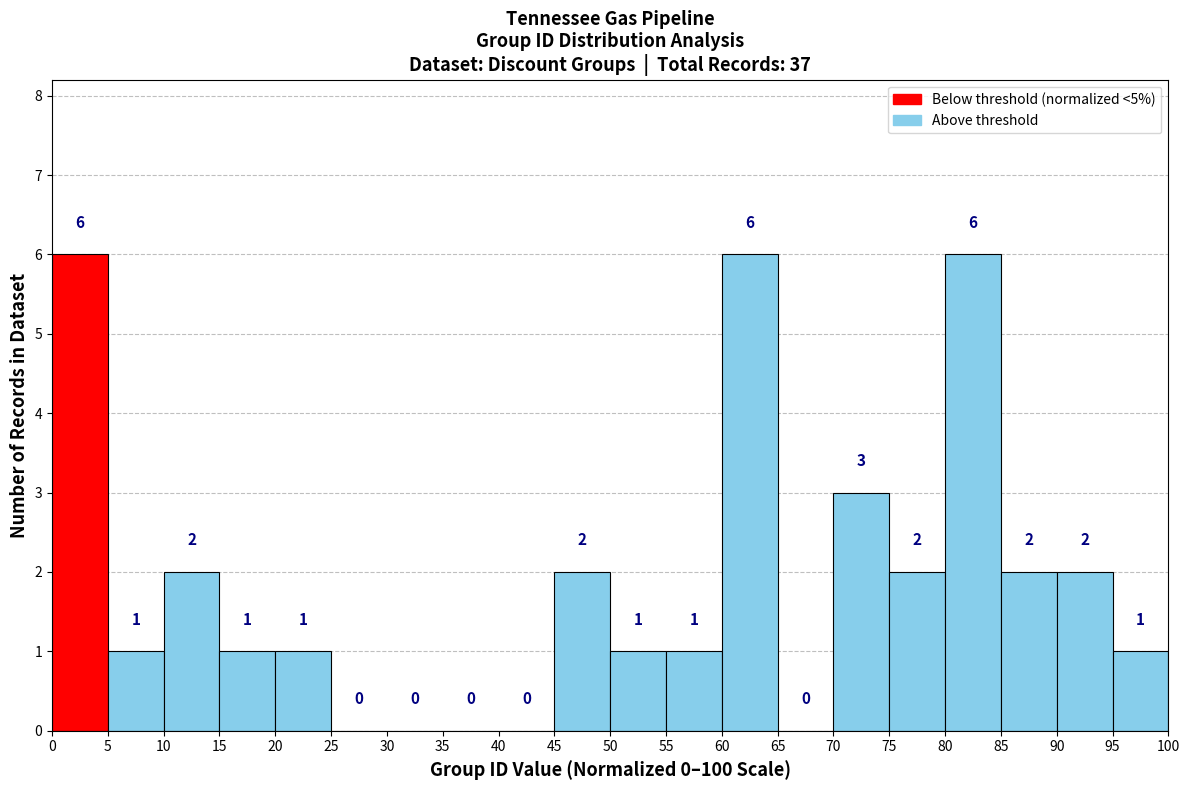

What is the height of the bar covering 15 to 20 on the x-axis?

1